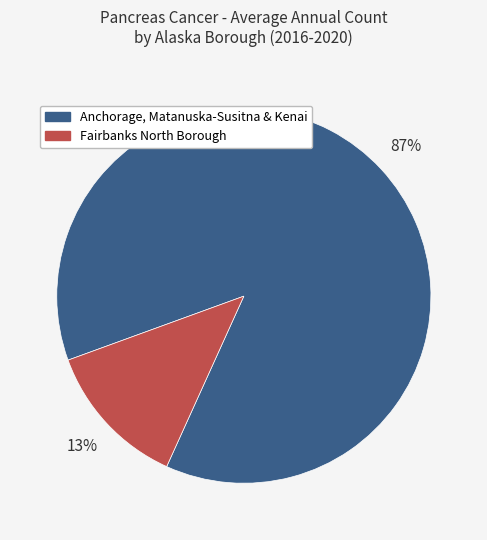

Count the number of slices in the pie.

2